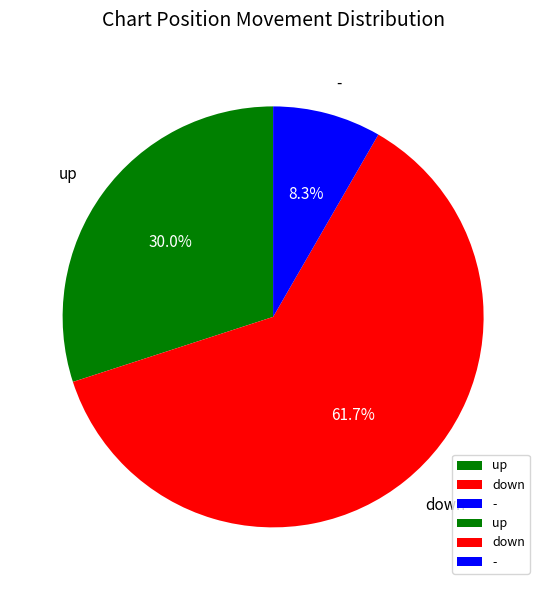

To the nearest percent, what is the average slice percentage?

33%